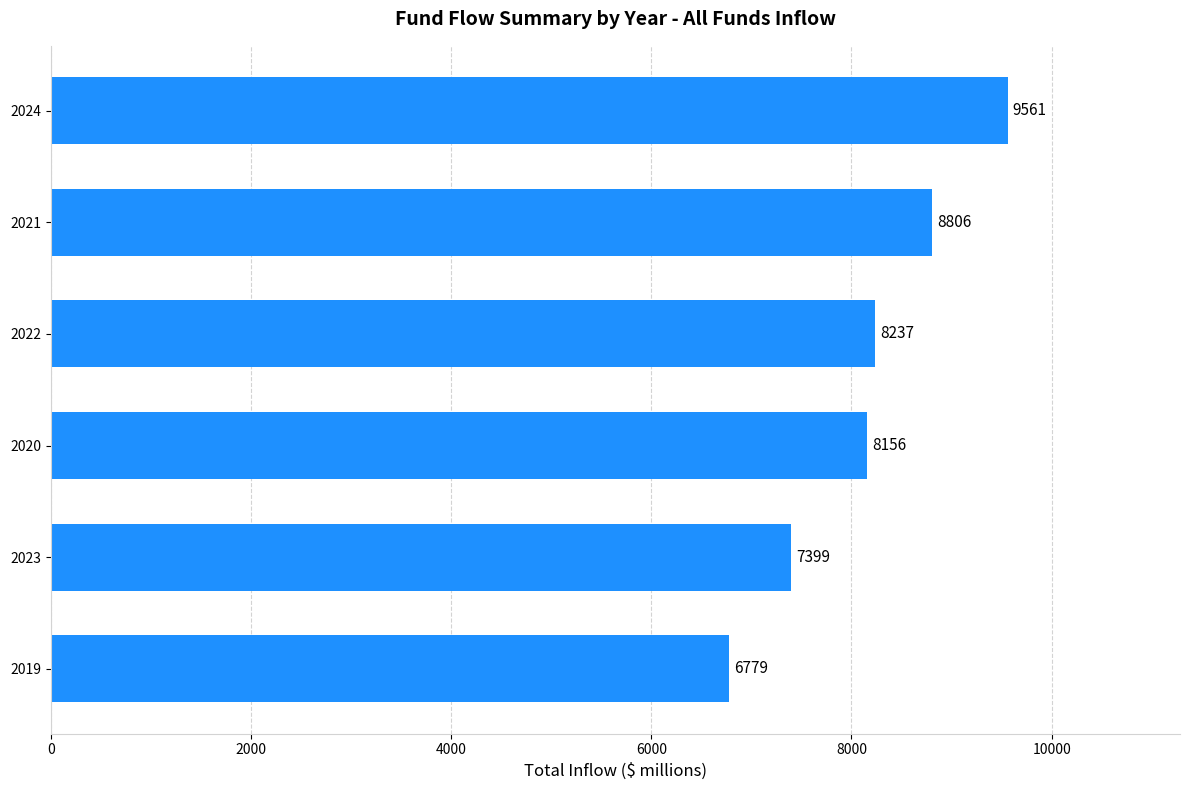

Rank the categories by value from highest to lowest.

2024, 2021, 2022, 2020, 2023, 2019